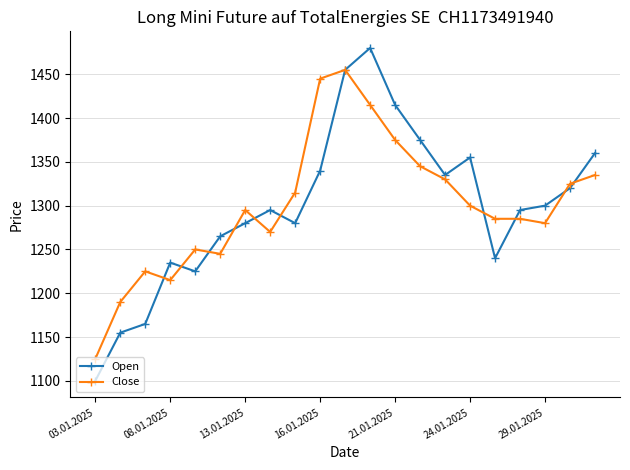

What is the lowest value of the Open series?

1100